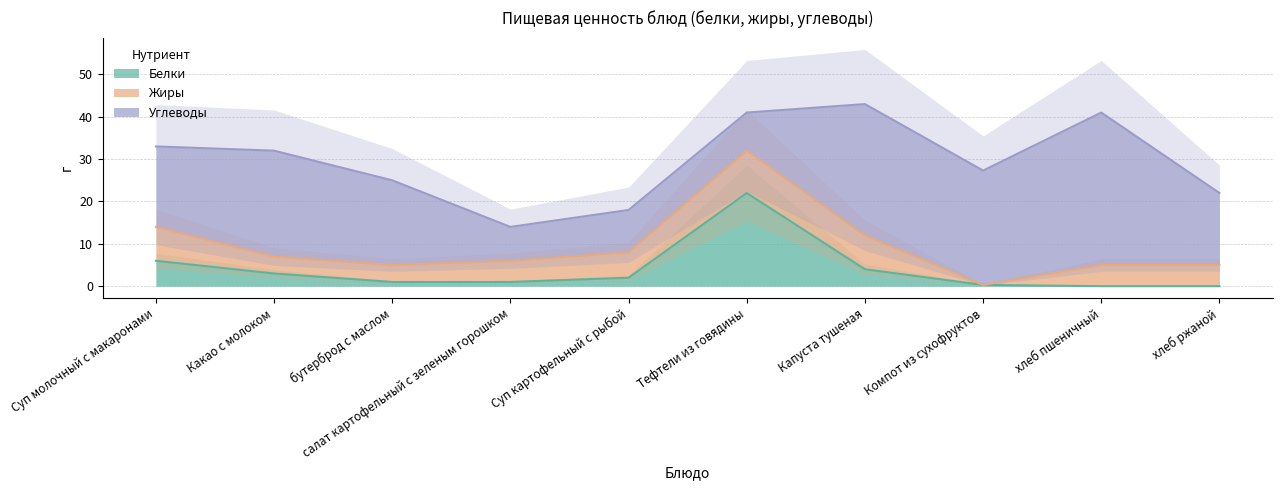

Reading left to right, transcribe all the data shown in this chart.

Белки: Суп молочный с макаронами=6.0	Какао с молоком=3.0	бутерброд с маслом=1.0	салат картофельный с зеленым горошком=1.0	Суп картофельный с рыбой=2.0	Тефтели из говядины=22.0	Капуста тушеная=4.0	Компот из сухофруктов=0.3	хлеб пшеничный=0.0	хлеб ржаной=0.0
Жиры: Суп молочный с макаронами=8.0	Какао с молоком=4.0	бутерброд с маслом=4.0	салат картофельный с зеленым горошком=5.0	Суп картофельный с рыбой=6.0	Тефтели из говядины=10.0	Капуста тушеная=8.0	Компот из сухофруктов=0.0	хлеб пшеничный=5.0	хлеб ржаной=5.0
Углеводы: Суп молочный с макаронами=19.0	Какао с молоком=25.0	бутерброд с маслом=20.0	салат картофельный с зеленым горошком=8.0	Суп картофельный с рыбой=10.0	Тефтели из говядины=9.0	Капуста тушеная=31.0	Компот из сухофруктов=27.0	хлеб пшеничный=36.0	хлеб ржаной=17.0